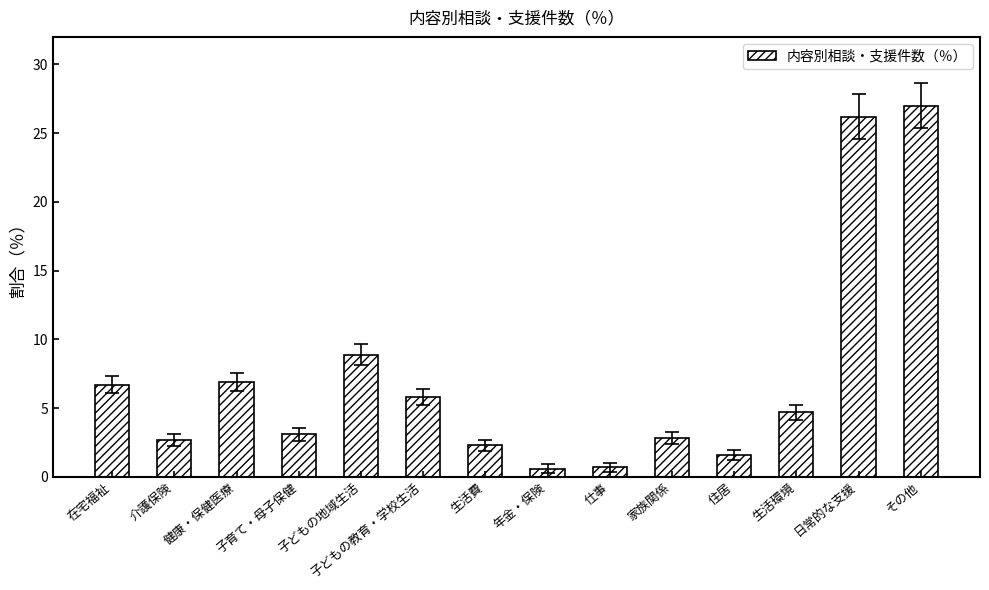

What is the value of the 2nd bar from the left?

2.7